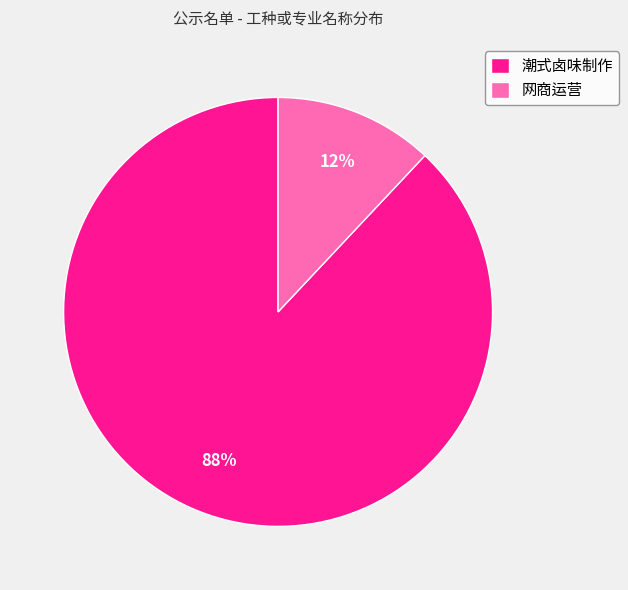

Count the number of slices in the pie.

2